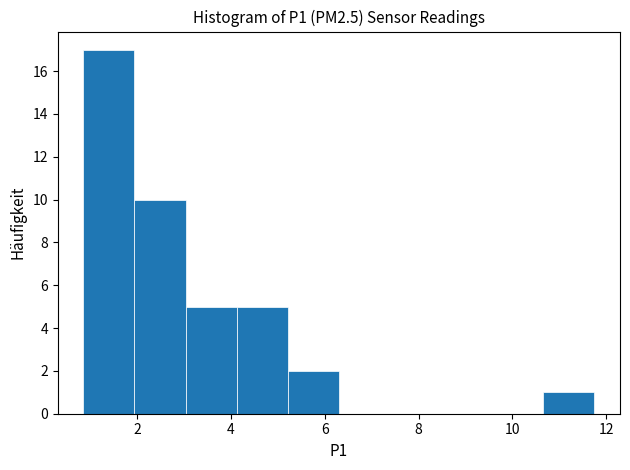

Reading left to right, list every bar in this chart as the range it spans on the x-axis followed by its height. Neither the bar edges nor the heights are printed on the chart, so give them approximately, as read against the axes.

0.8 to 2.0: 17
2.0 to 3.0: 10
3.0 to 4.2: 5
4.2 to 5.2: 5
5.2 to 6.4: 2
6.4 to 7.4: 0
7.4 to 8.4: 0
8.4 to 9.6: 0
9.6 to 10.6: 0
10.6 to 11.8: 1